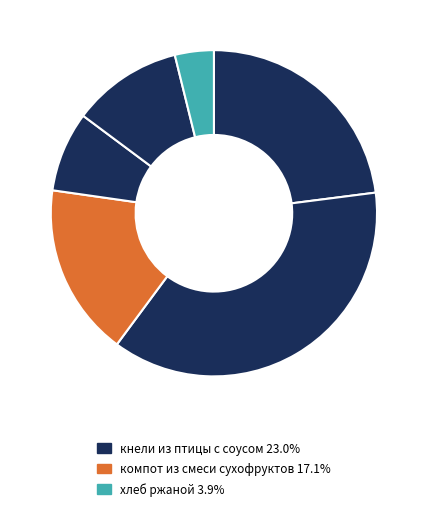

Count the number of slices in the pie.

6